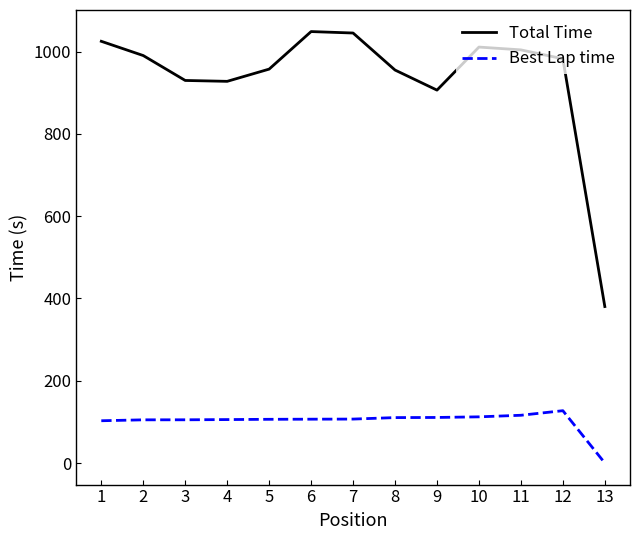

True or false: Total Time has a value of 990.5 at 2.

True